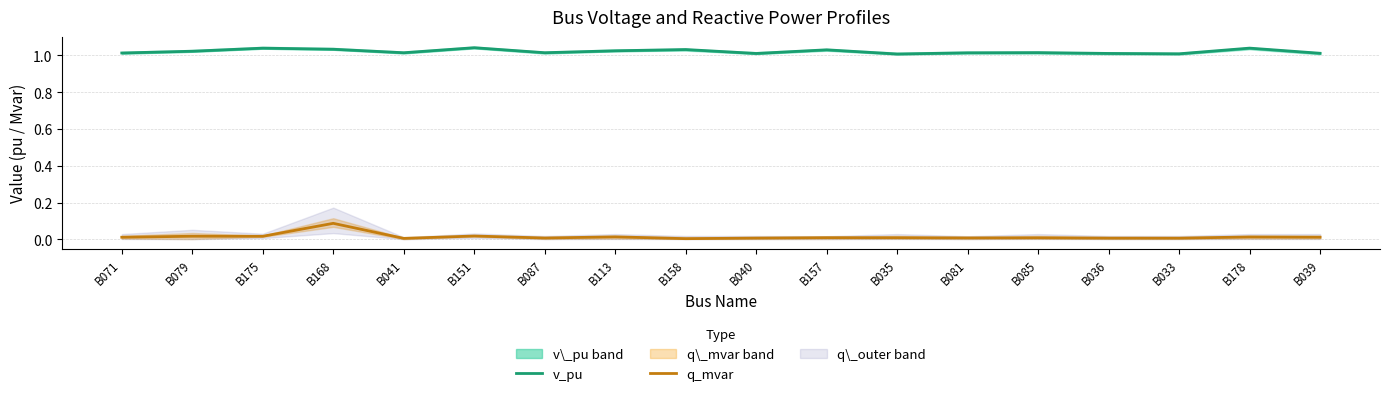

Where is the first local maximum for q_mvar?

B079